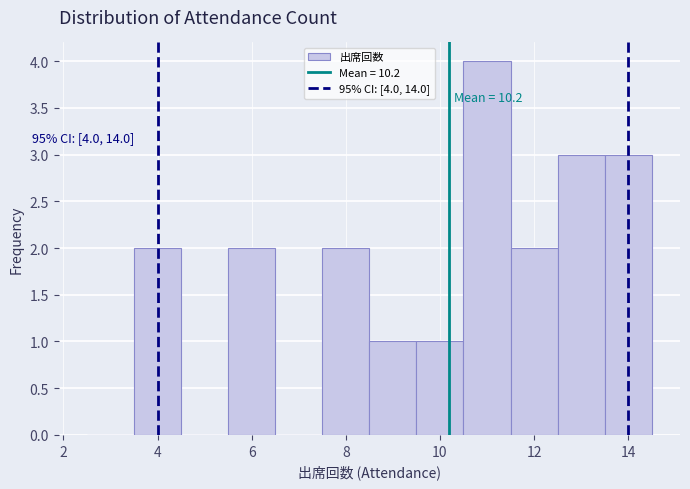

Which range on the x-axis has the tallest bar?

10.5 to 11.5